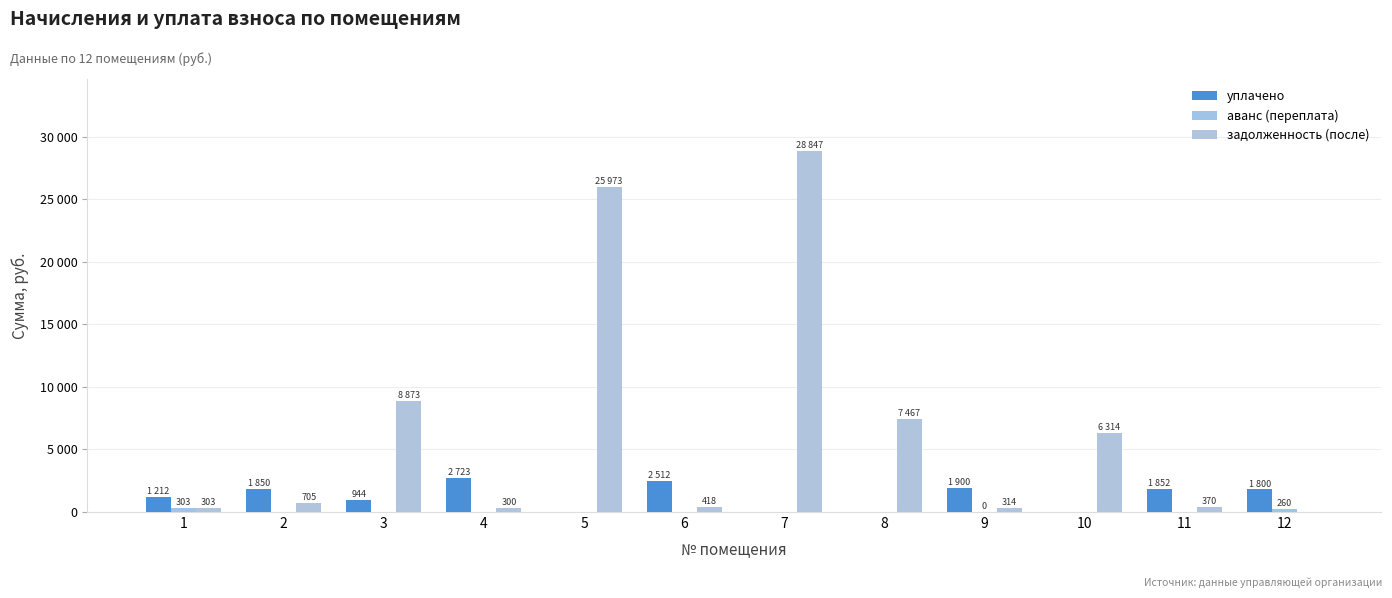

Are the bars grouped side by side (vs. stacked)?

Yes